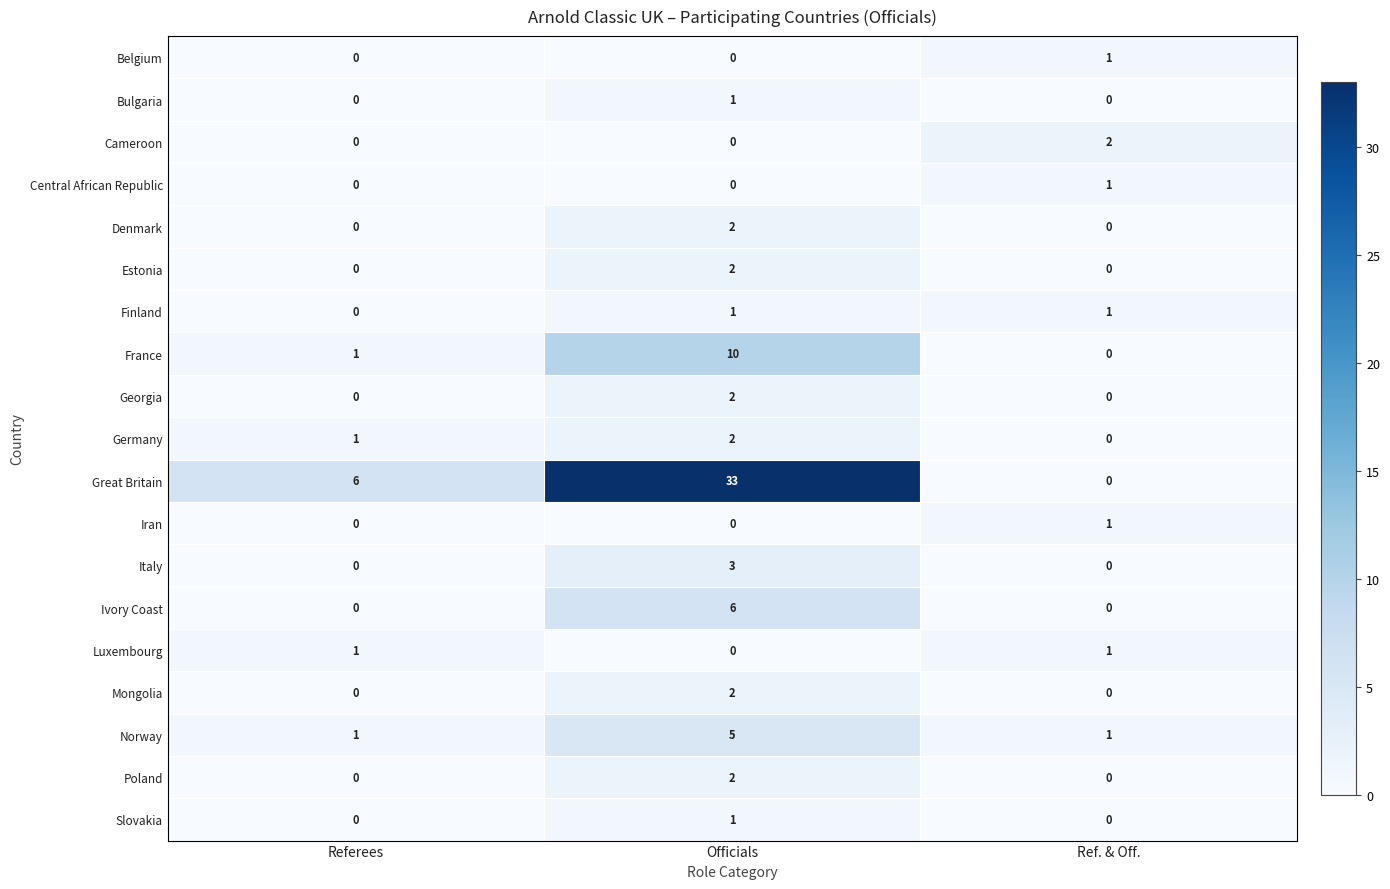

Is the value of Denmark at Referees greater than the value of Italy at Officials?

No